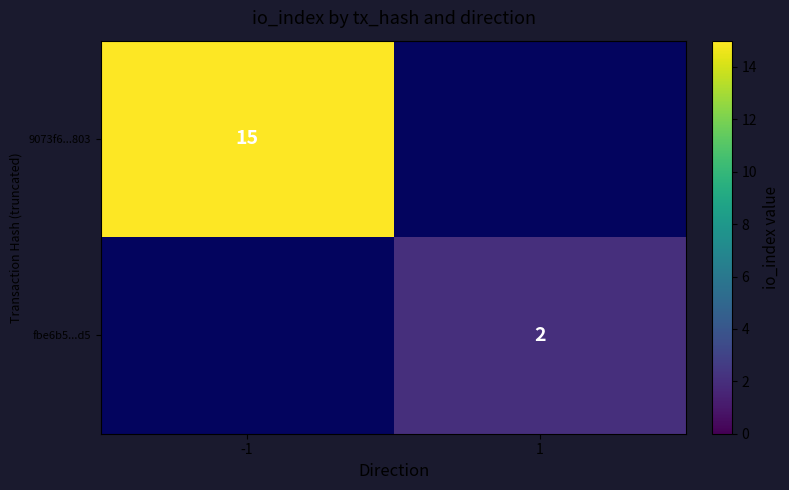

The value of 9073f6...803 at -1 is 15. True or false?

True